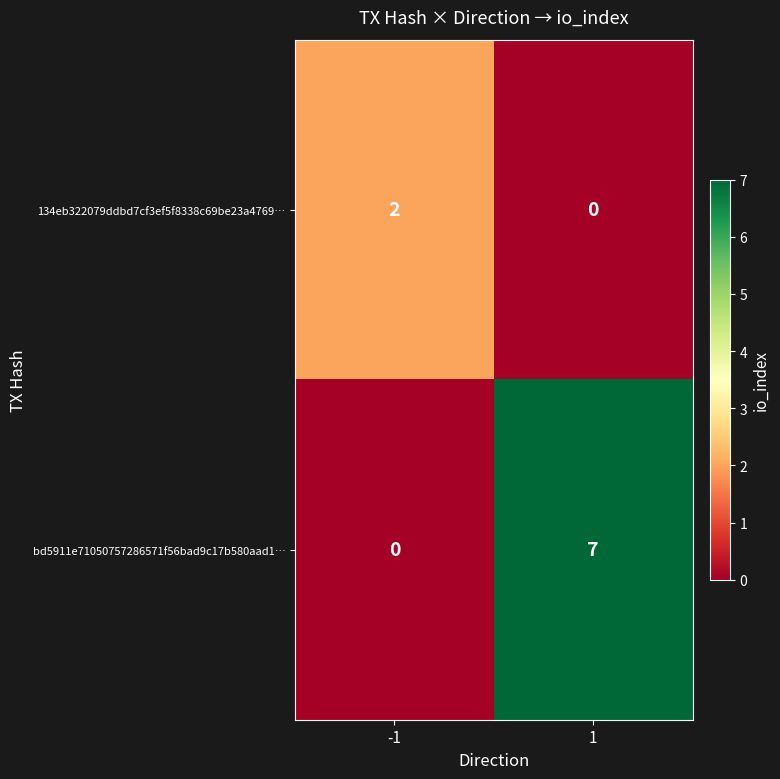

True or false: 134eb322079ddbd7cf3ef5f8338c69be23a4769… has a value of 0 at 1.

True